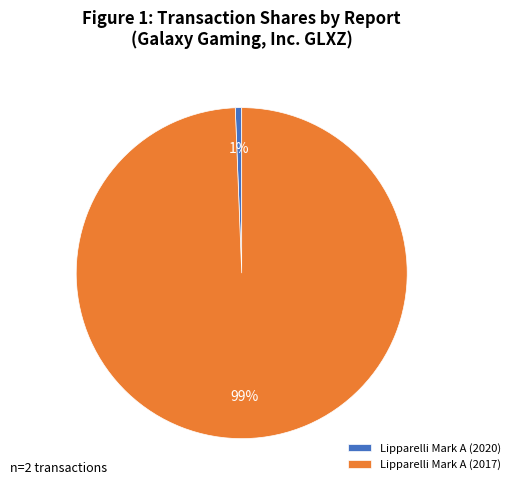

To the nearest percent, what is the combined percentage of Lipparelli Mark A (2017) and Lipparelli Mark A (2020)?

100%